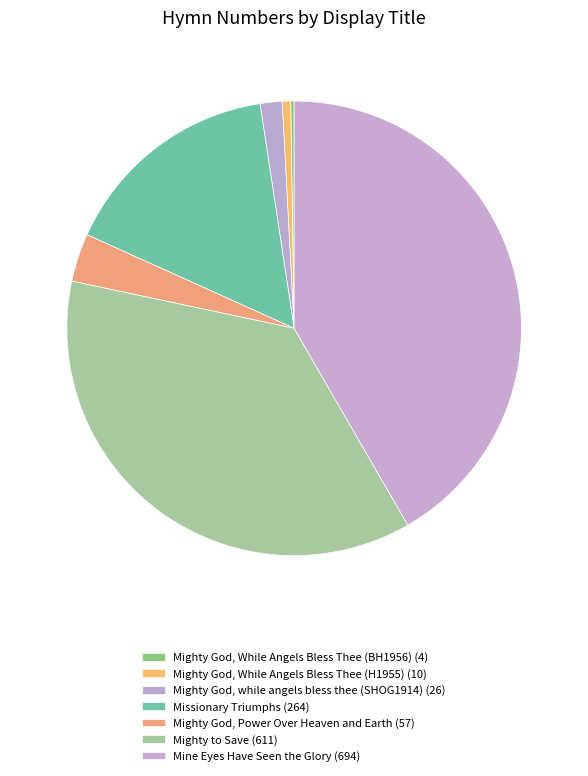

Rank the categories by value from highest to lowest.

Mine Eyes Have Seen the Glory, Mighty to Save, Missionary Triumphs, Mighty God, Power Over Heaven and Earth, Mighty God, while angels bless thee (SHOG1914), Mighty God, While Angels Bless Thee (H1955), Mighty God, While Angels Bless Thee (BH1956)